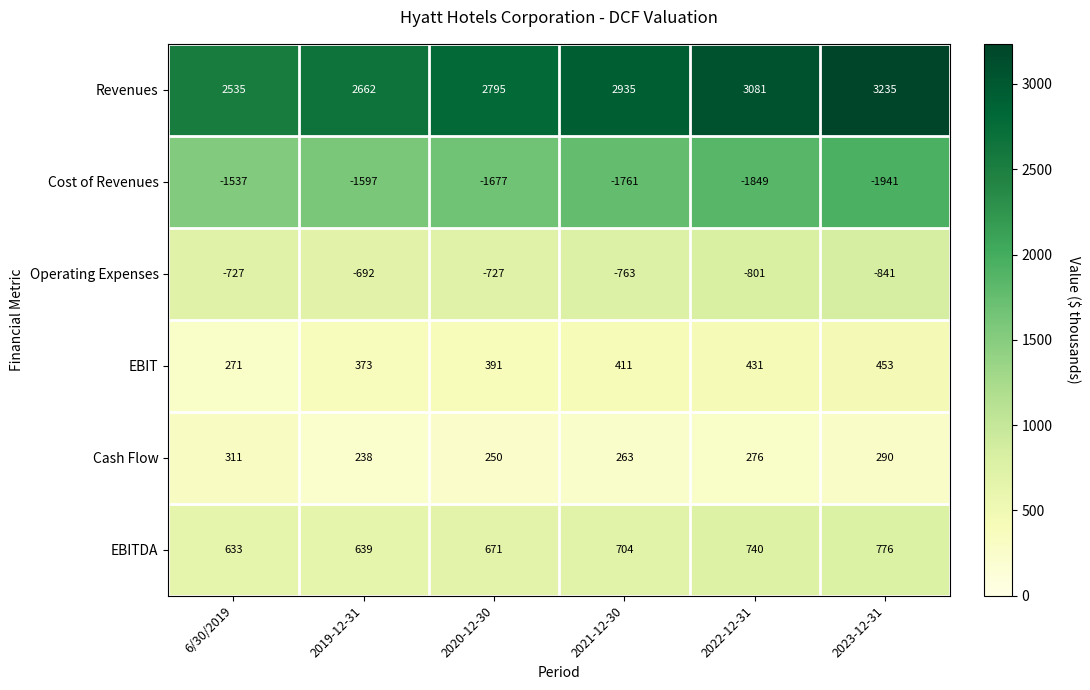

Which series has the widest spread of values?

Revenues